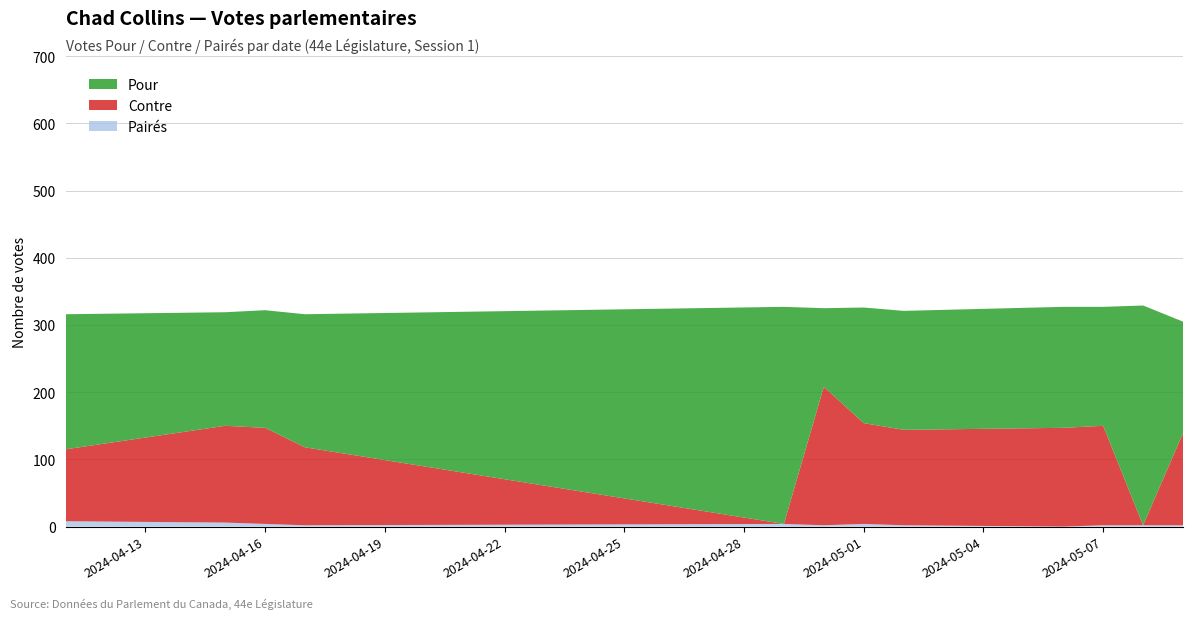

Reading right to left, extract all data points from this chart.

Pour: 2024-05-09=166	2024-05-08=327	2024-05-07=177	2024-05-06=180	2024-05-02=177	2024-05-01=172	2024-04-30=117	2024-04-29=323	2024-04-17=198	2024-04-16=175	2024-04-15=169	2024-04-11=201
Contre: 2024-05-09=137	2024-05-08=0	2024-05-07=148	2024-05-06=147	2024-05-02=142	2024-05-01=150	2024-04-30=206	2024-04-29=0	2024-04-17=116	2024-04-16=143	2024-04-15=144	2024-04-11=107
Pairés: 2024-05-09=2	2024-05-08=2	2024-05-07=2	2024-05-06=0	2024-05-02=2	2024-05-01=4	2024-04-30=2	2024-04-29=4	2024-04-17=2	2024-04-16=4	2024-04-15=6	2024-04-11=8